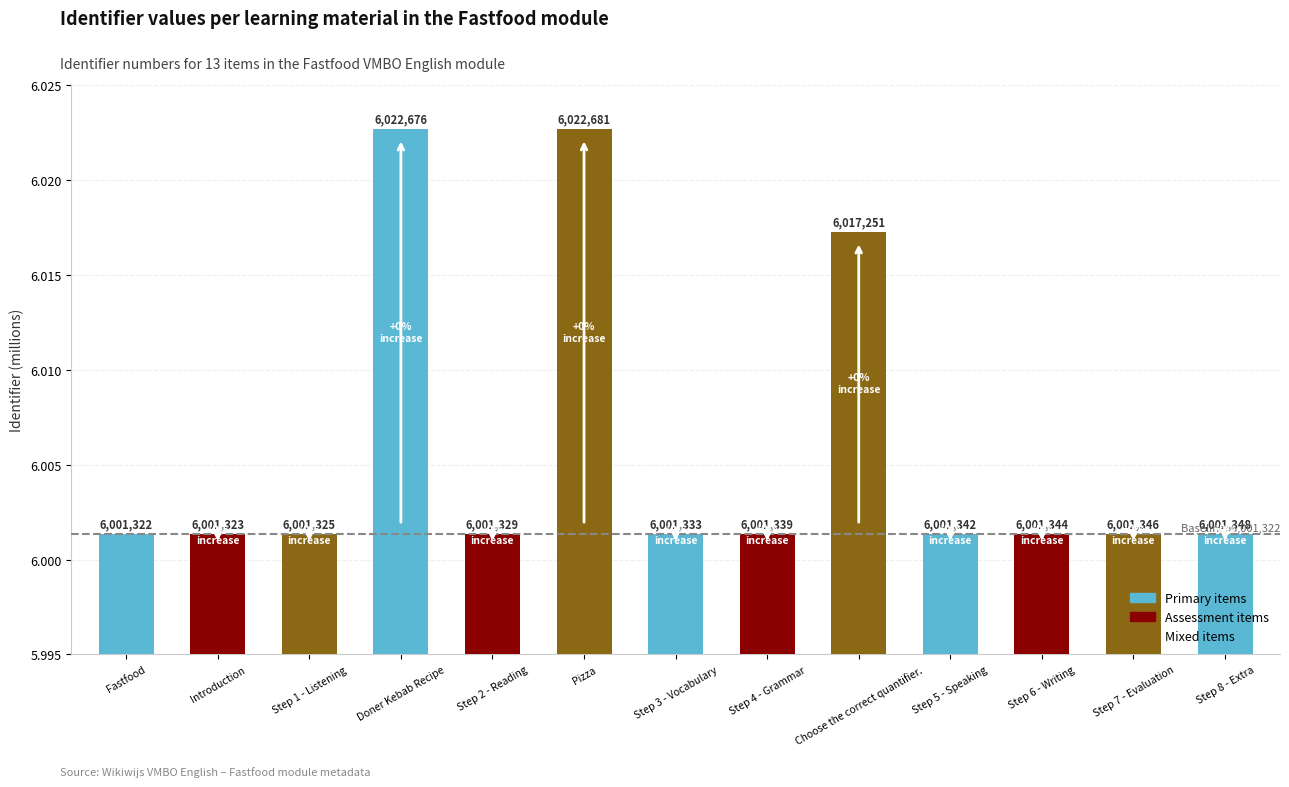

How many bars are there in total?

13